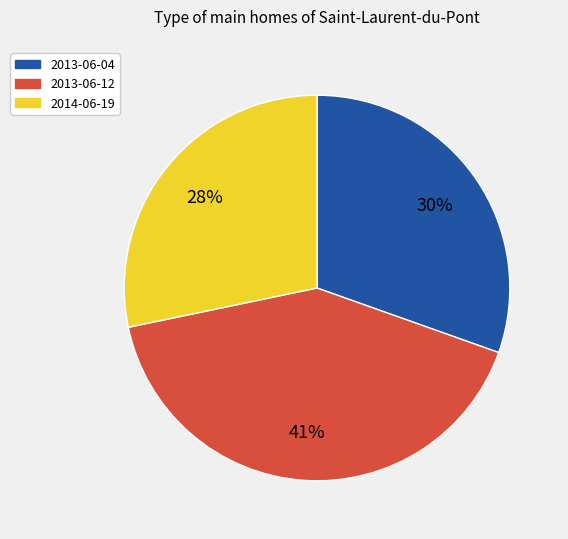

What is the ratio of the value at 2013-06-04 to the value at 2013-06-12?

0.7